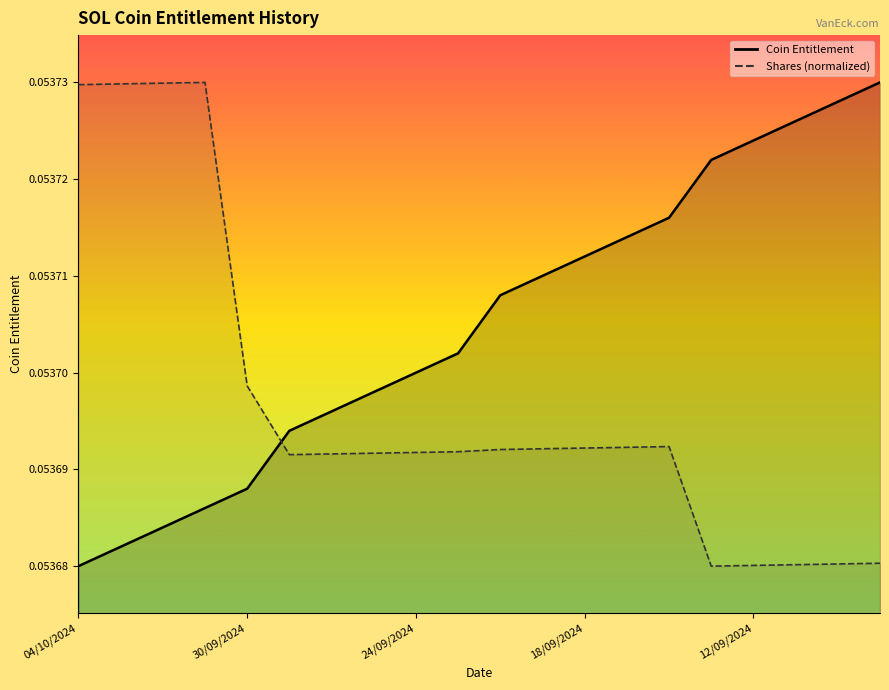

Is it true that Shares (normalized) equals 0.1 at 19/09/2024?

True